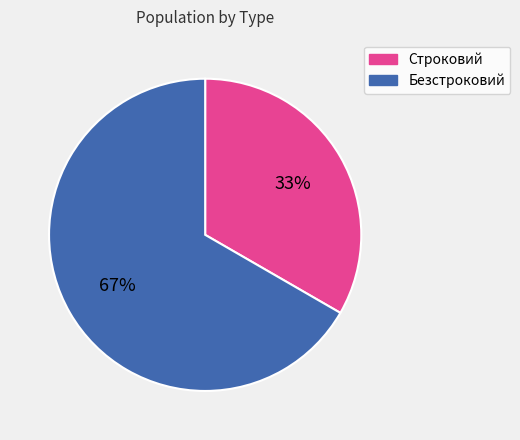

How many slices are in this pie chart?

2